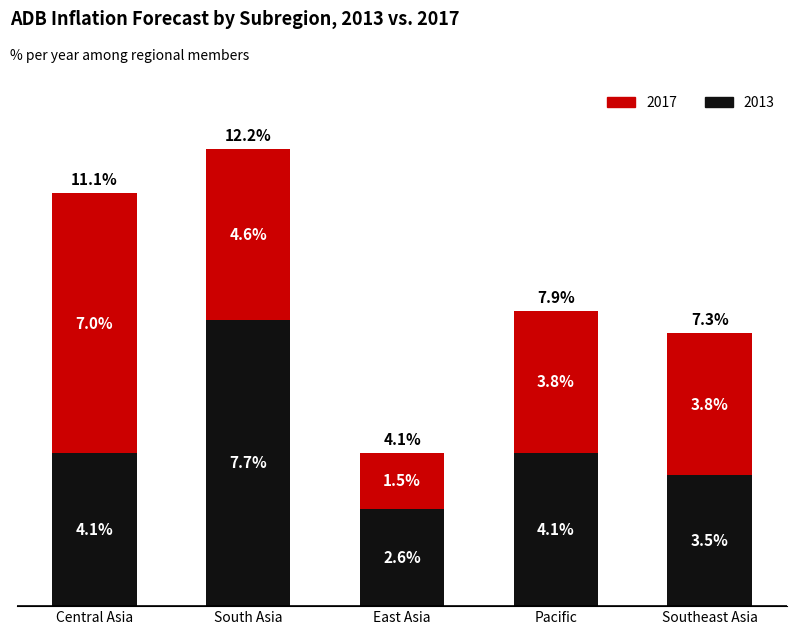

Which category has the lowest value in the 2013 series?

East Asia